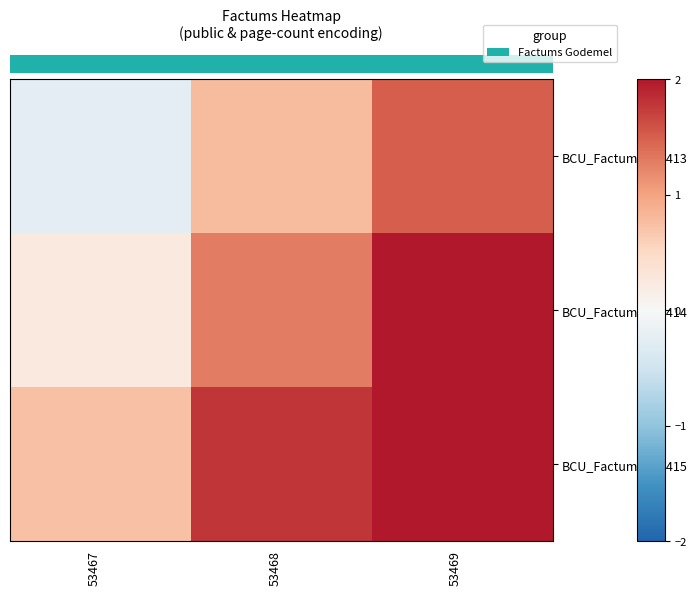

What is the spread (max minus min) of values at 53468?

1.0